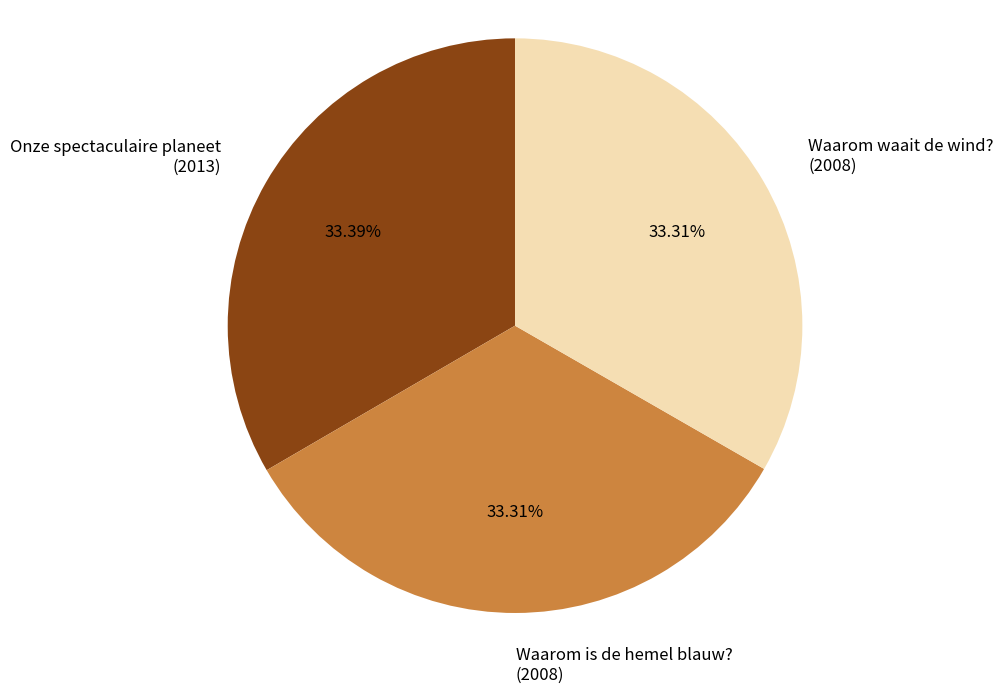

Combined, do Waarom waait de wind? and Onze spectaculaire planeet account for over 50%?

Yes